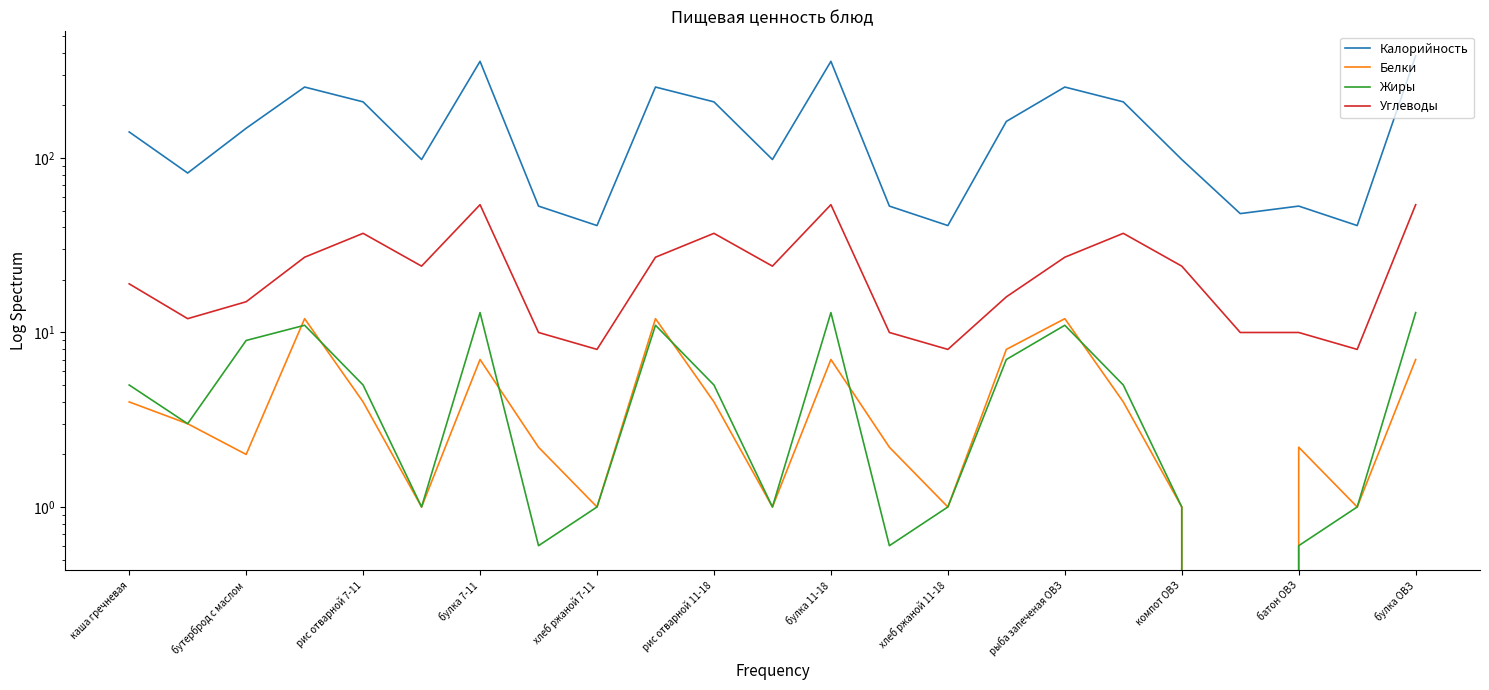

Count the number of categories in the chart.

23